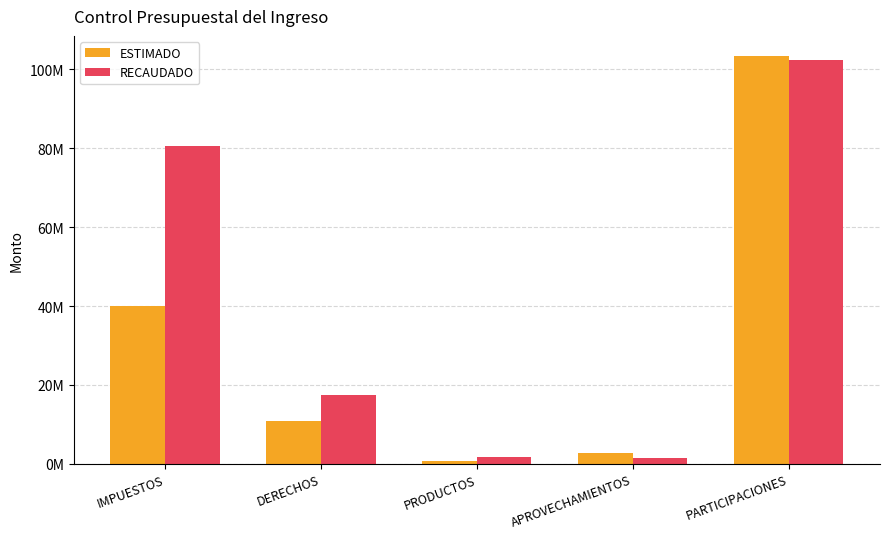

Does the chart contain any negative values?

No